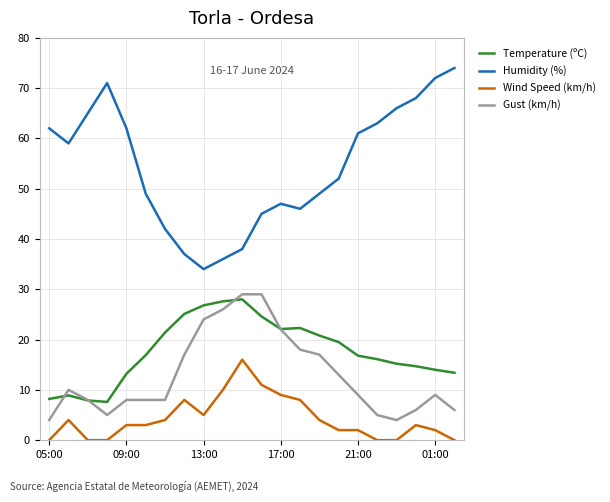

What is the greatest value displayed?

74.0